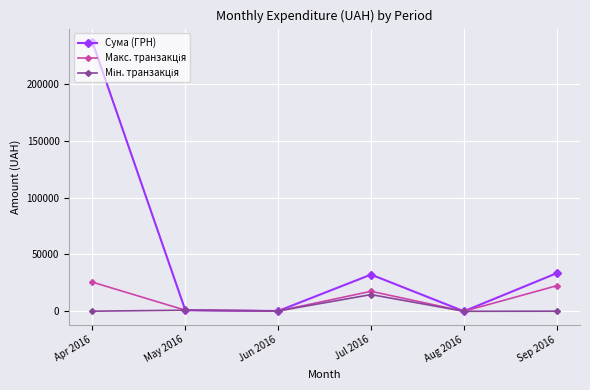

Which series has the largest total across all categories?

Сума (ГРН)